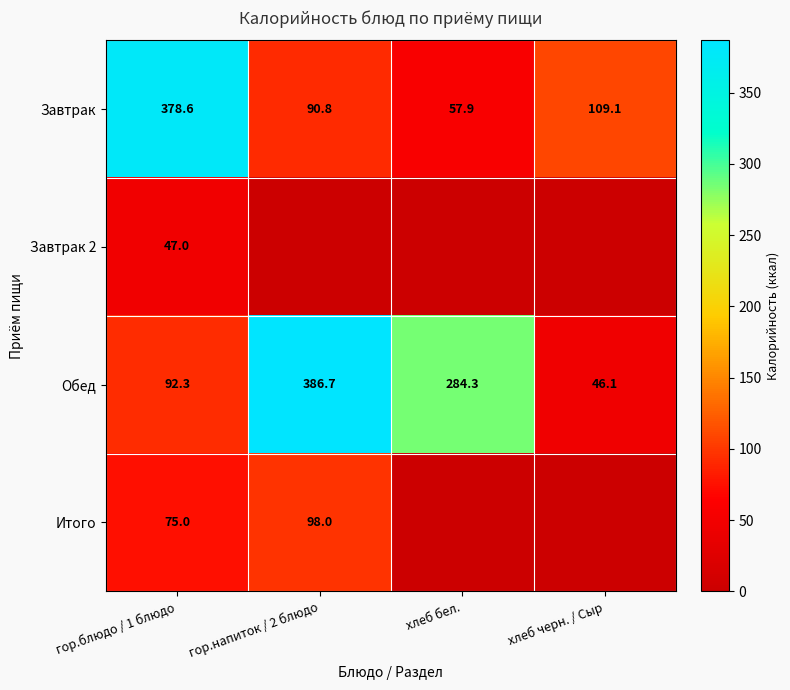

True or false: Завтрак has a value of 112.0 at гор.блюдо / 1 блюдо.

False